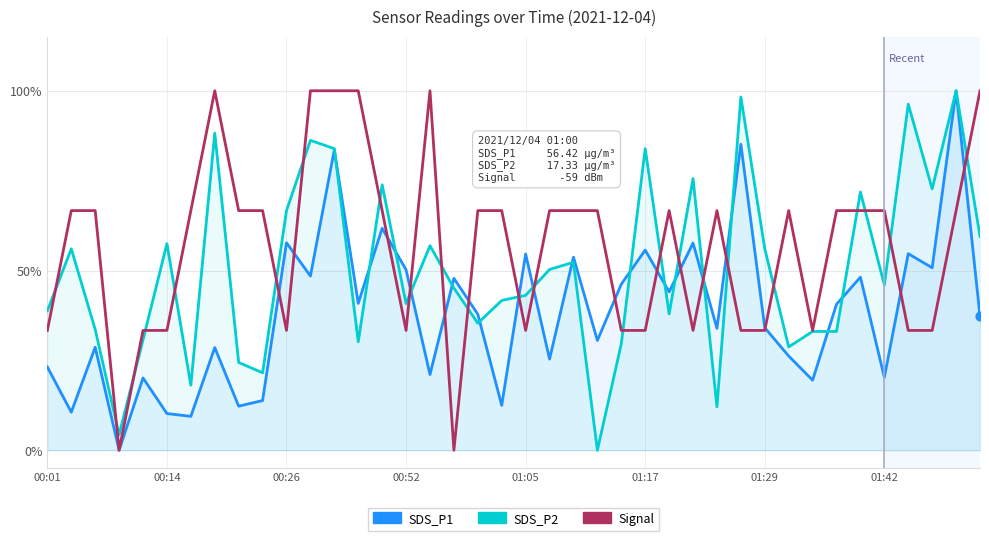

At how many categories does at least one series exceed 65?

30